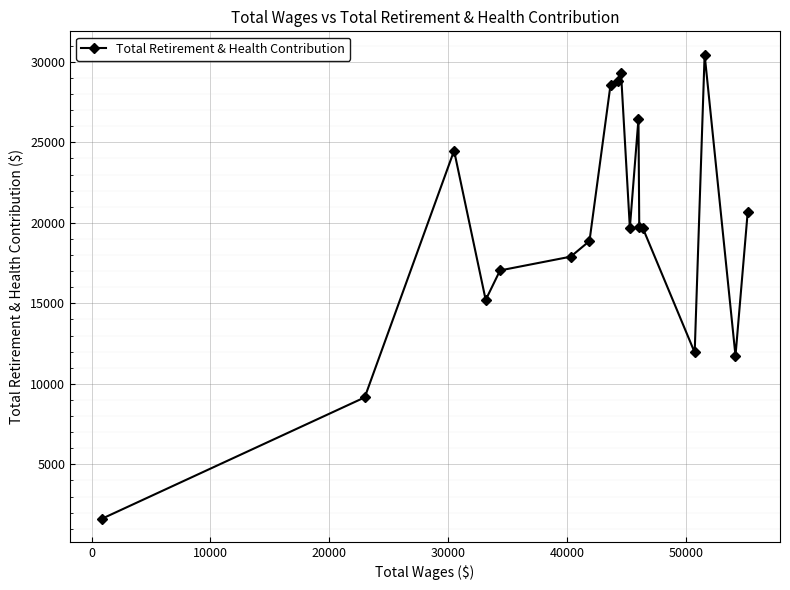

What is the maximum value shown in the chart?

30452